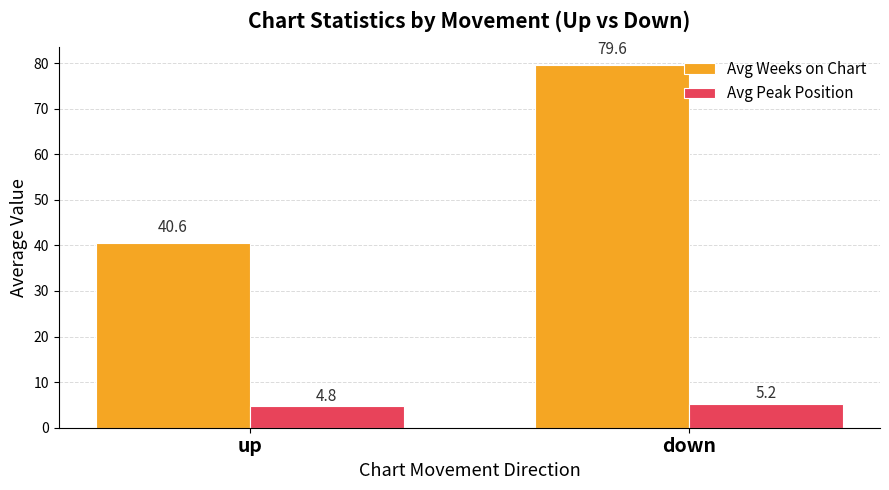

Rank the categories by Avg Weeks on Chart value from lowest to highest.

up, down